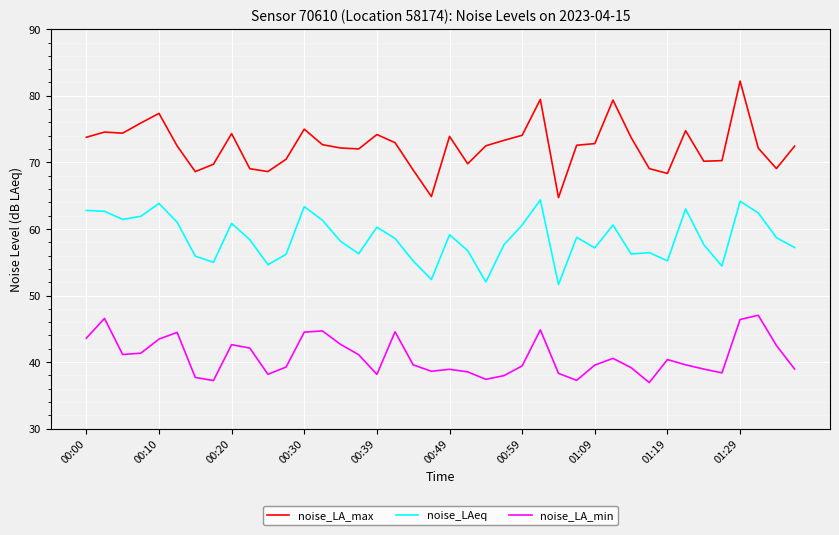

What is the highest value of the noise_LA_max series?

82.2